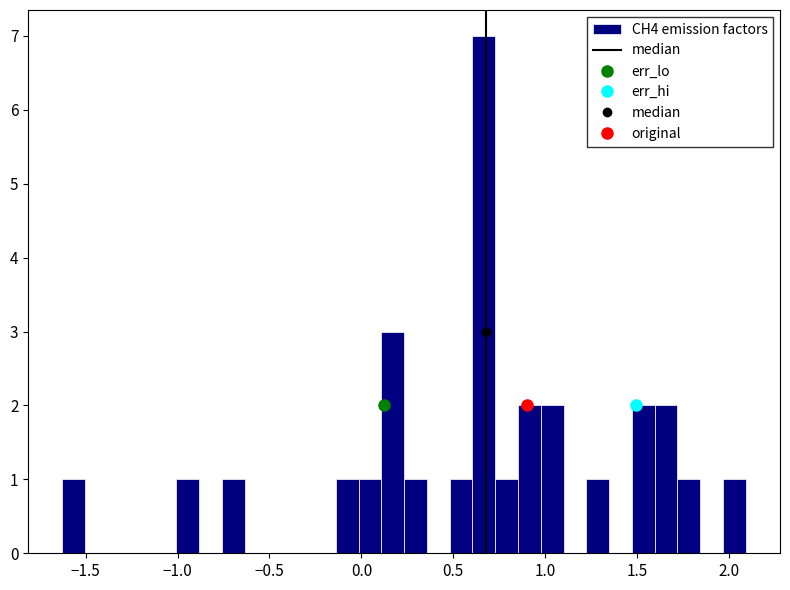

Around what value on the x-axis is the tallest bar? Give the approximate position of its centre, as read against the axis.

0.65